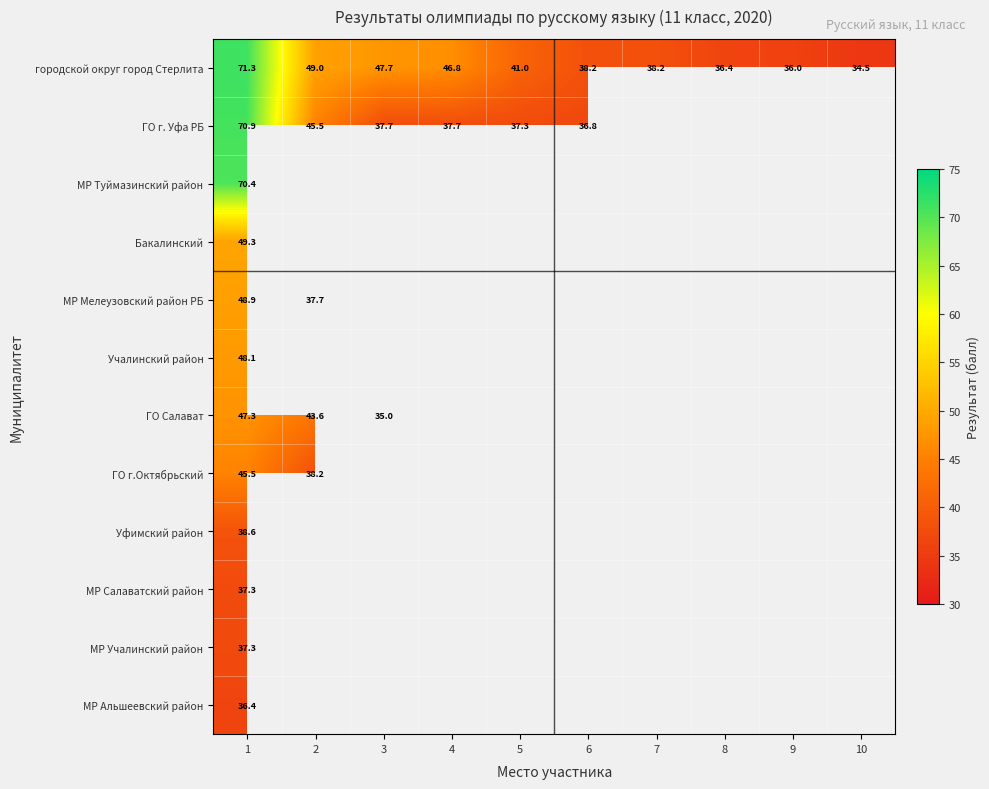

The МР Туймазинский район series shows 70.4 at 1. True or false?

True